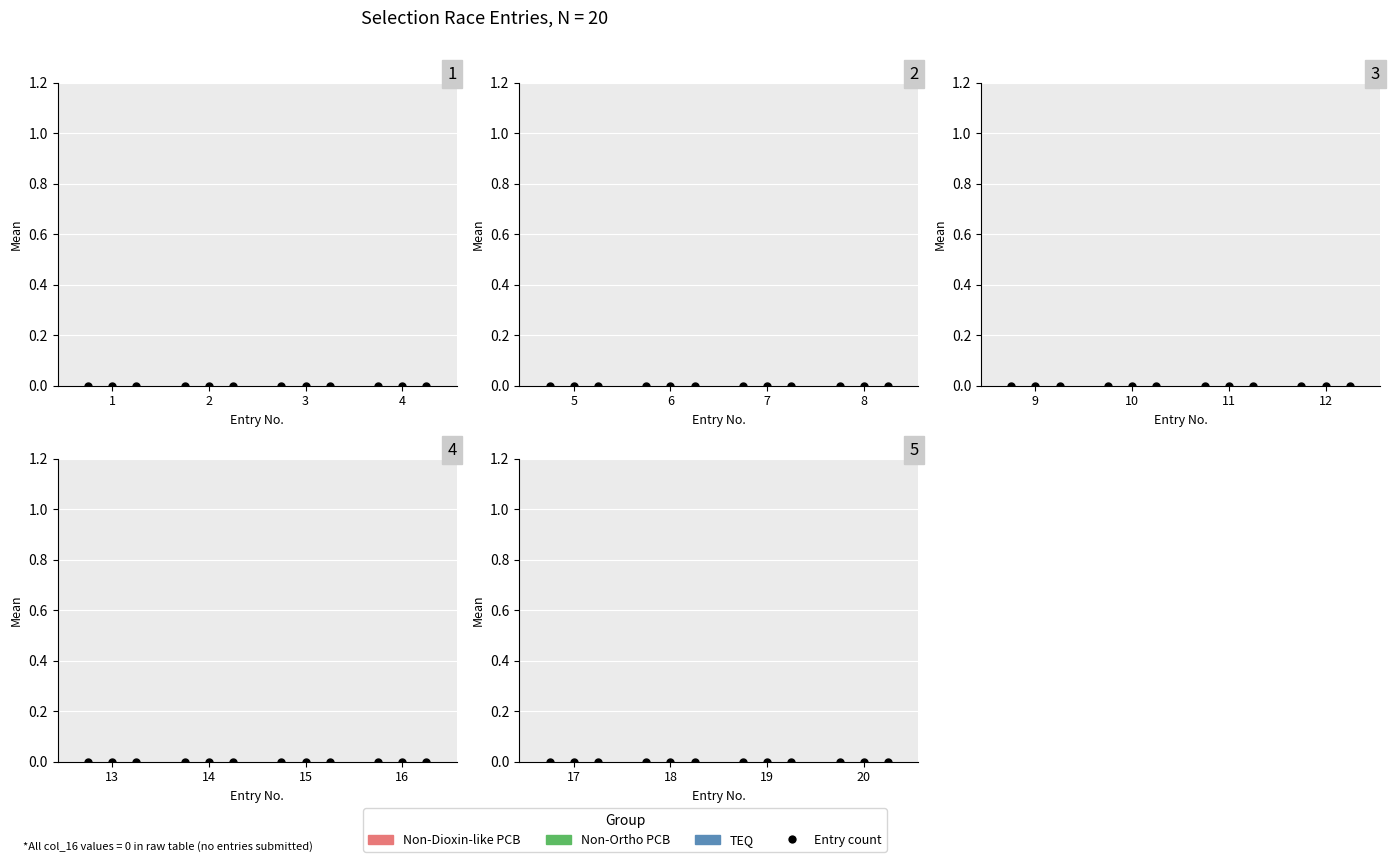

At which category is the sum across all series the highest?

3